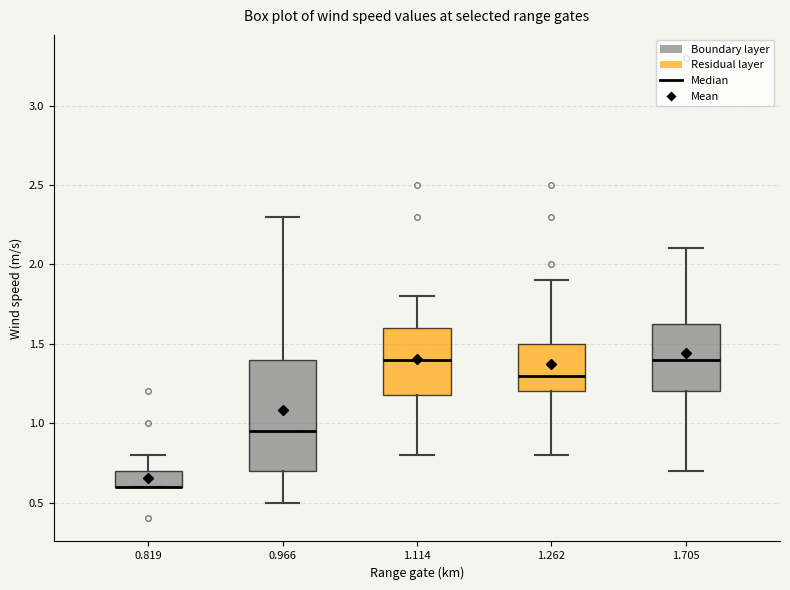

Where is the lower edge of the box at x = 0.819 on the y-axis? The values are not printed on the chart, so give them approximately, as read against the axis.

0.60